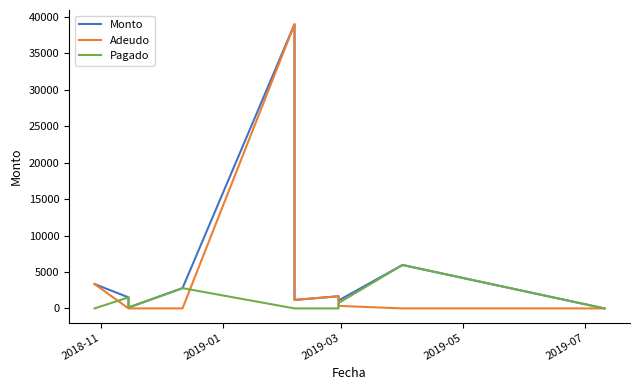

How many lines are shown in the chart?

3